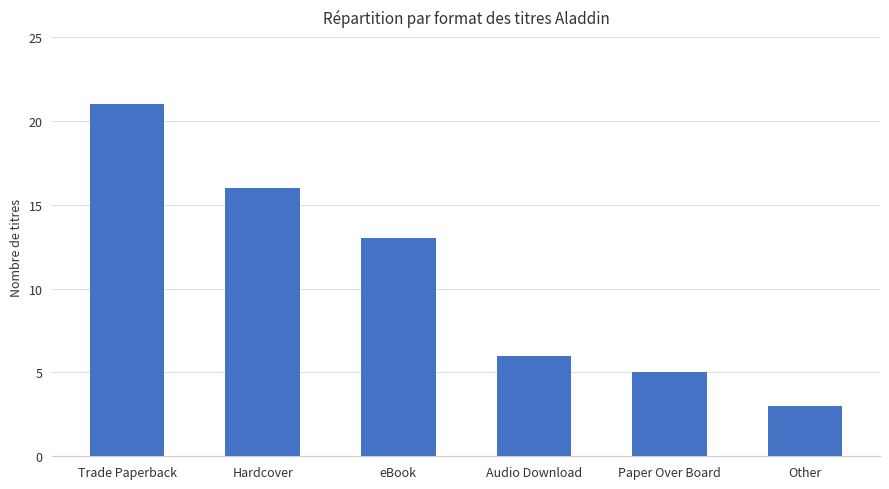

At which label is the value closest to 12?

eBook